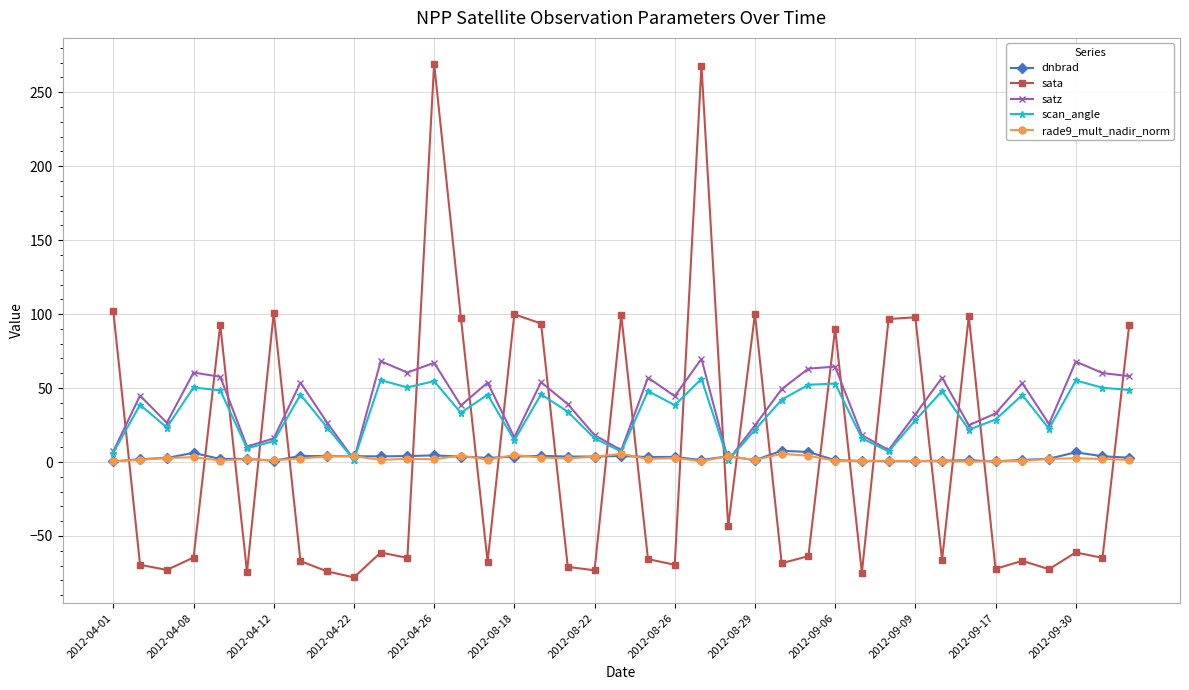

What is the greatest value displayed?

269.4